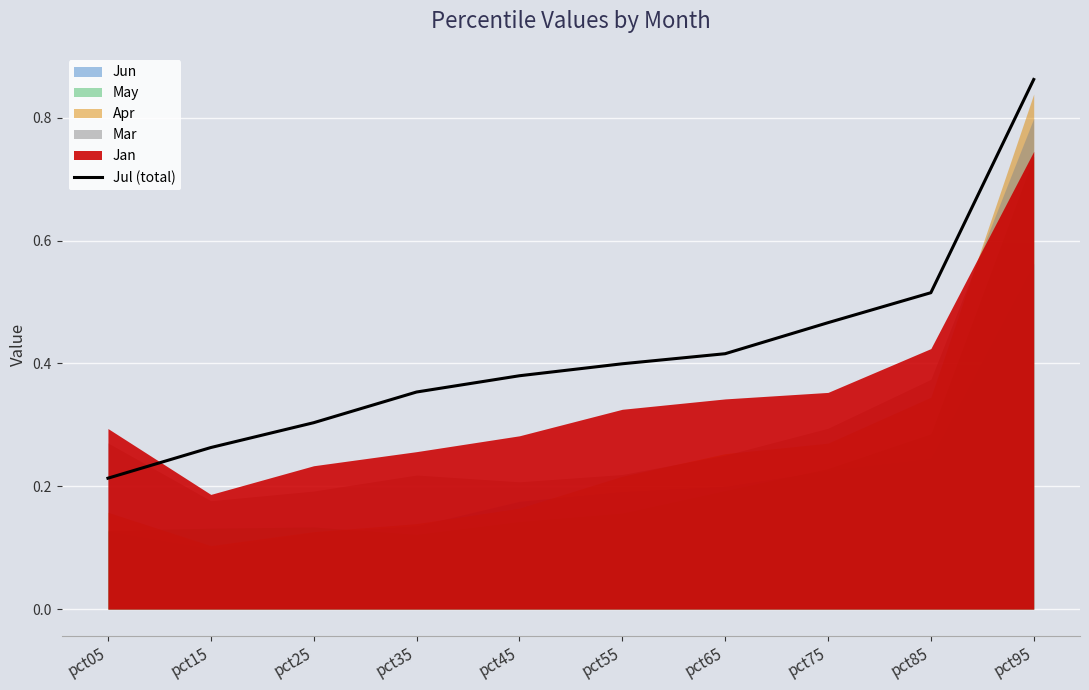

How many values are between 0 and 1?

10